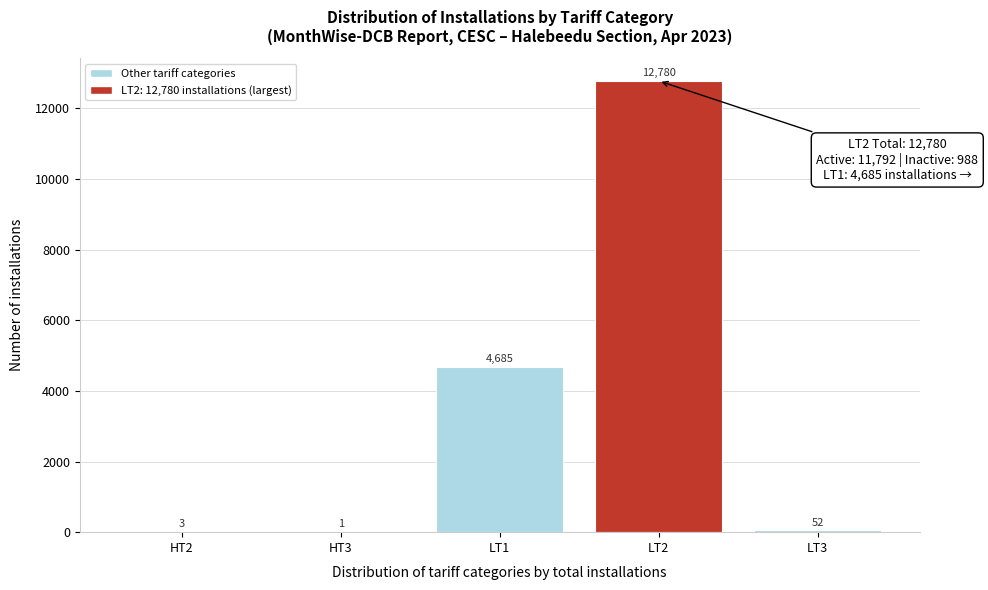

Reading left to right, extract all data points from this chart.

HT2=3	HT3=1	LT1=4685	LT2=12780	LT3=52